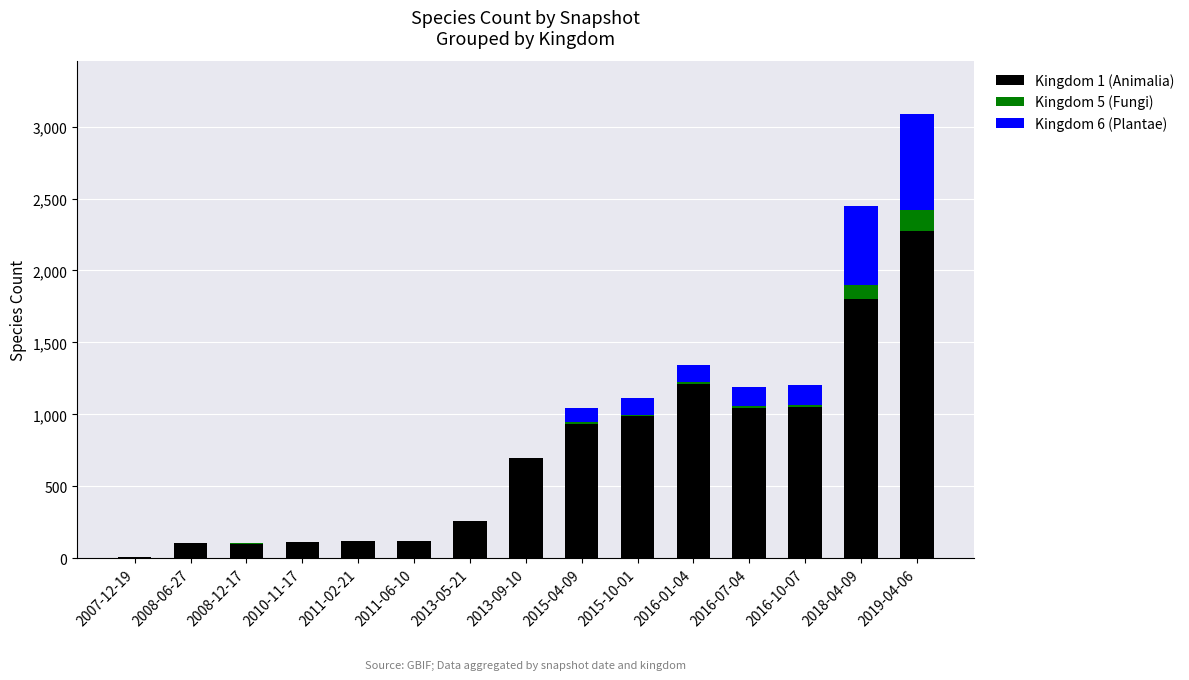

At which category is the sum across all series the highest?

2019-04-06